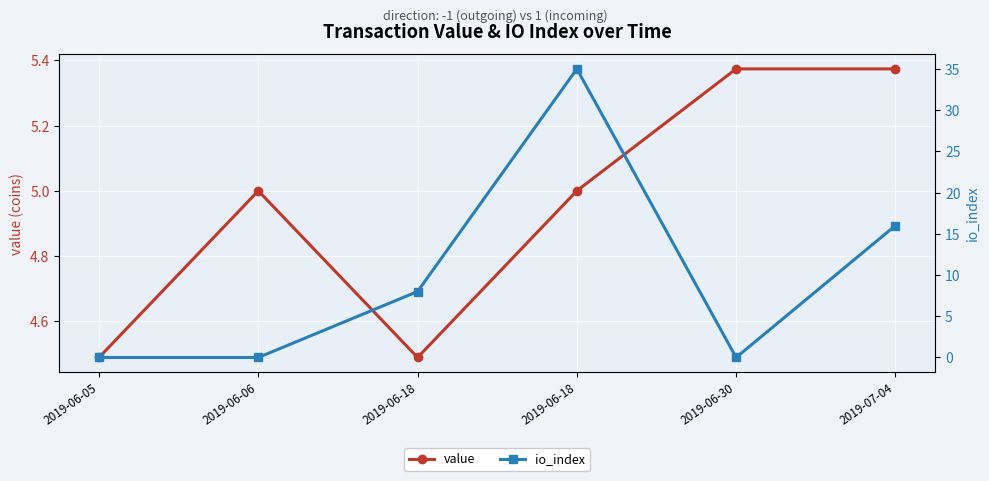

At which category does io_index reach its first local valley?

2019-06-30